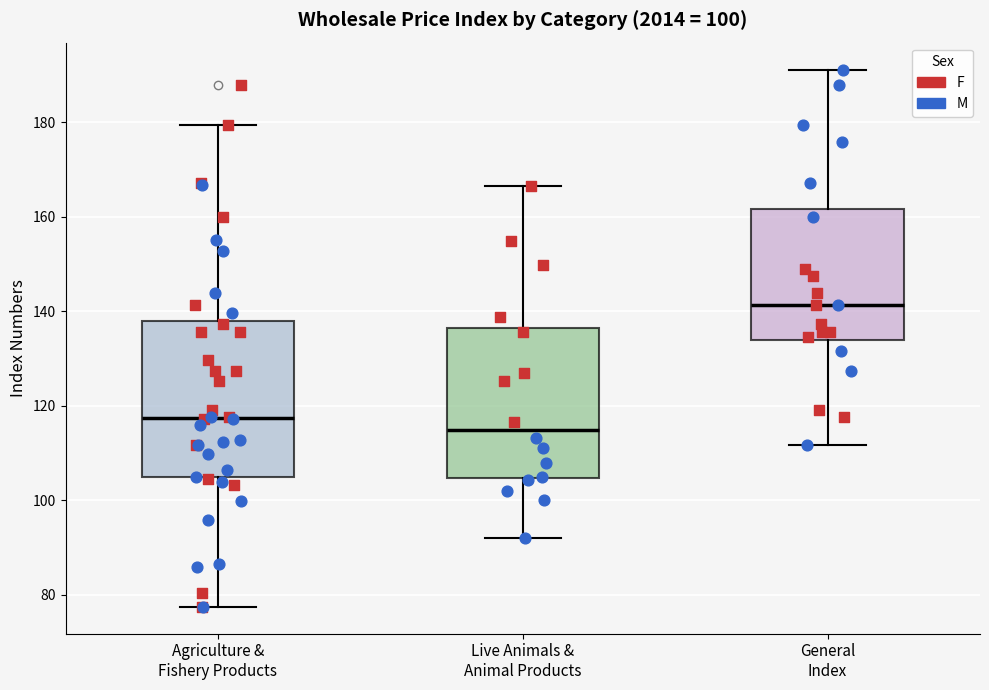

Which box's median line is the highest?

General Index